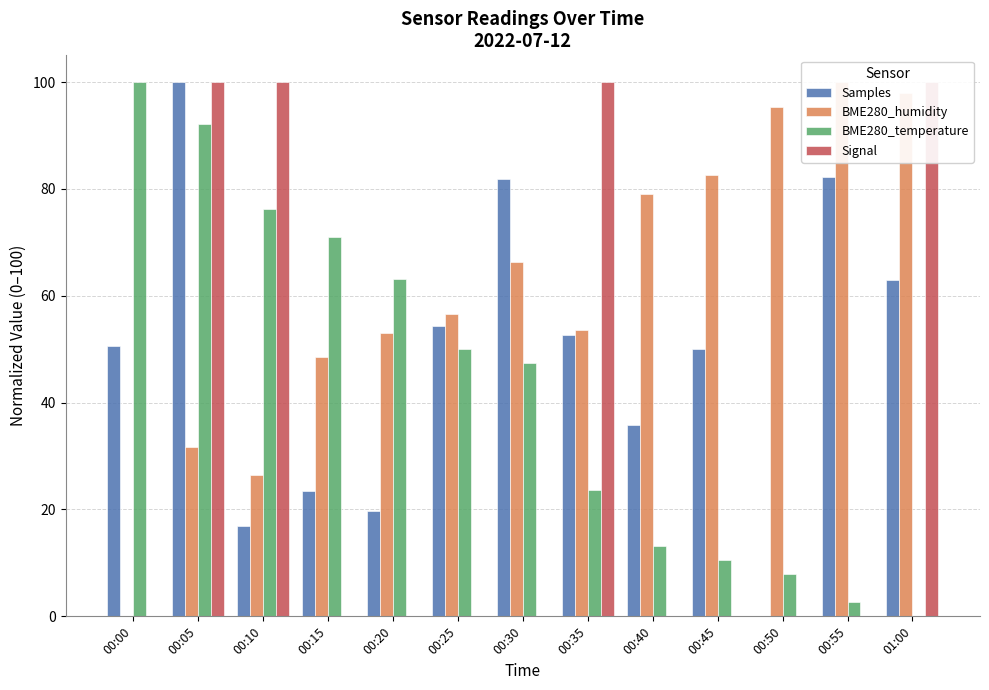

How many bars are there in total?

52